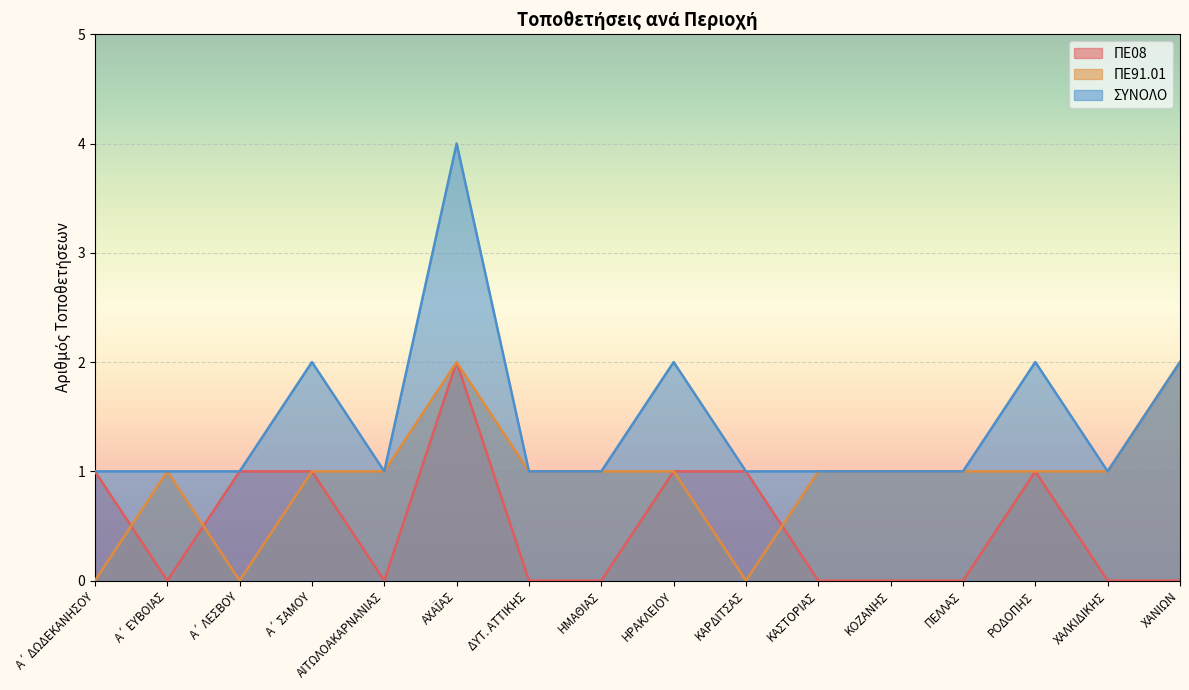

List the series in order of their peak value, highest first.

ΣΥΝΟΛΟ, ΠΕ08, ΠΕ91.01